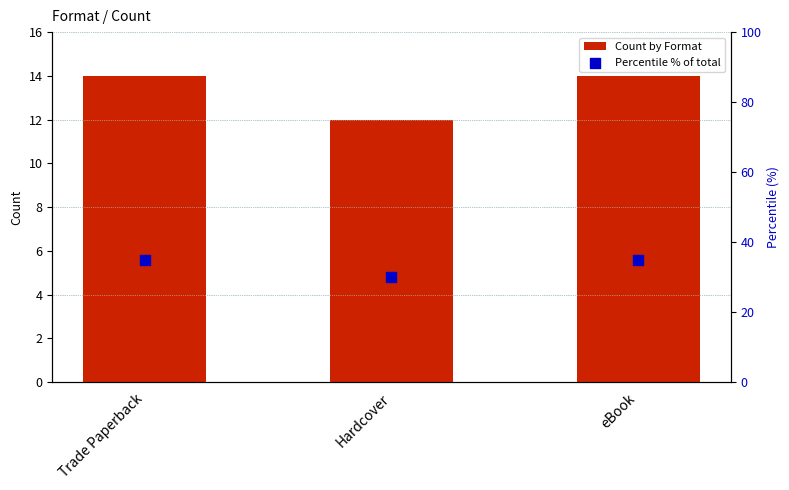

Which series has the largest Y range (max minus min)?

Percentile % of total